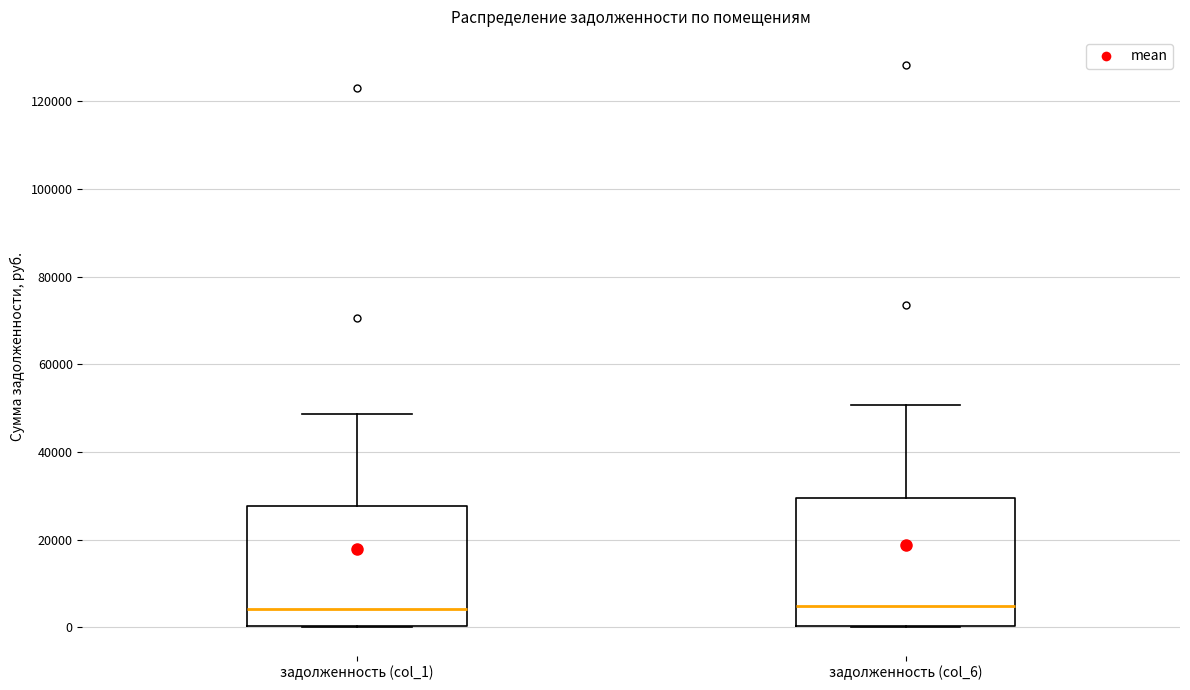

Reading left to right, transcribe this box plot: for each box, give where its median line is, the range the box spans, and where its two whiskers end, as read against the y-axis. The values are not printed on the chart, so give them approximately, as read against the axis.

задолженность (col_1): median 4000, box 0 to 28000, whiskers 0 to 48000
задолженность (col_6): median 4000, box 0 to 30000, whiskers 0 to 50000